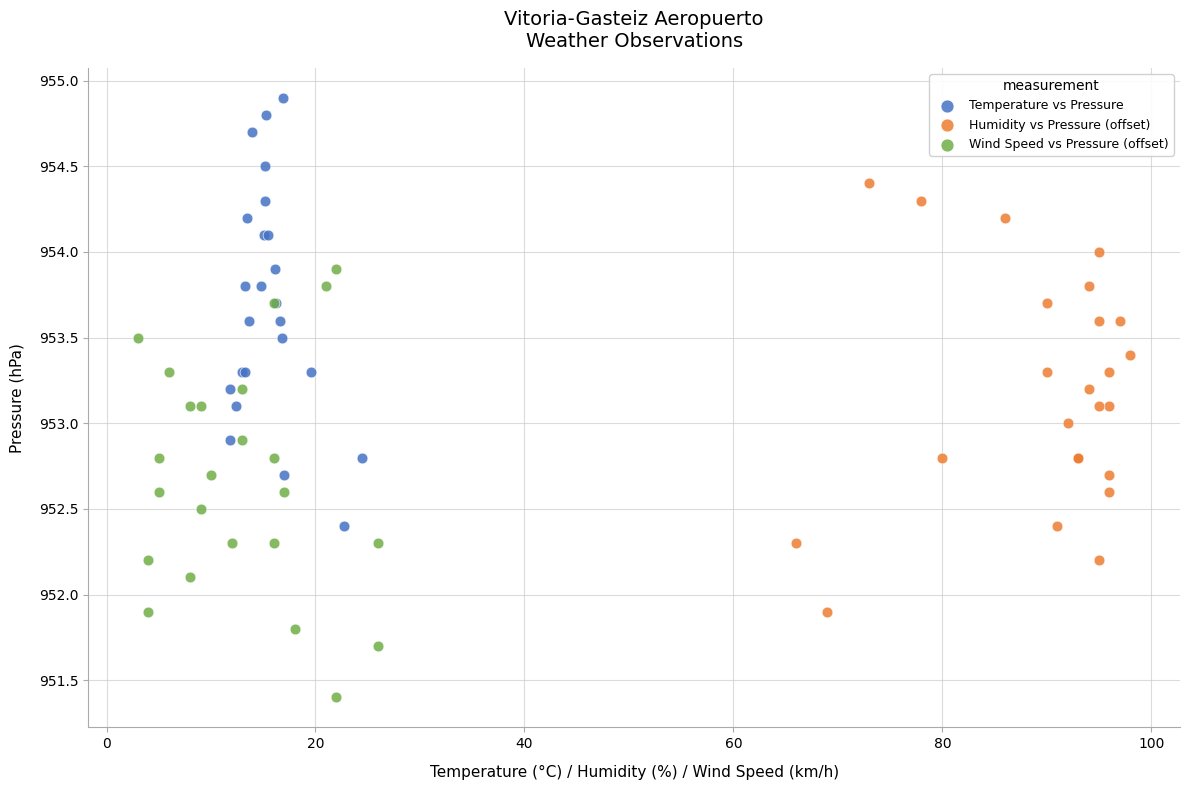

Which series contains the highest Y value?

Temperature vs Pressure